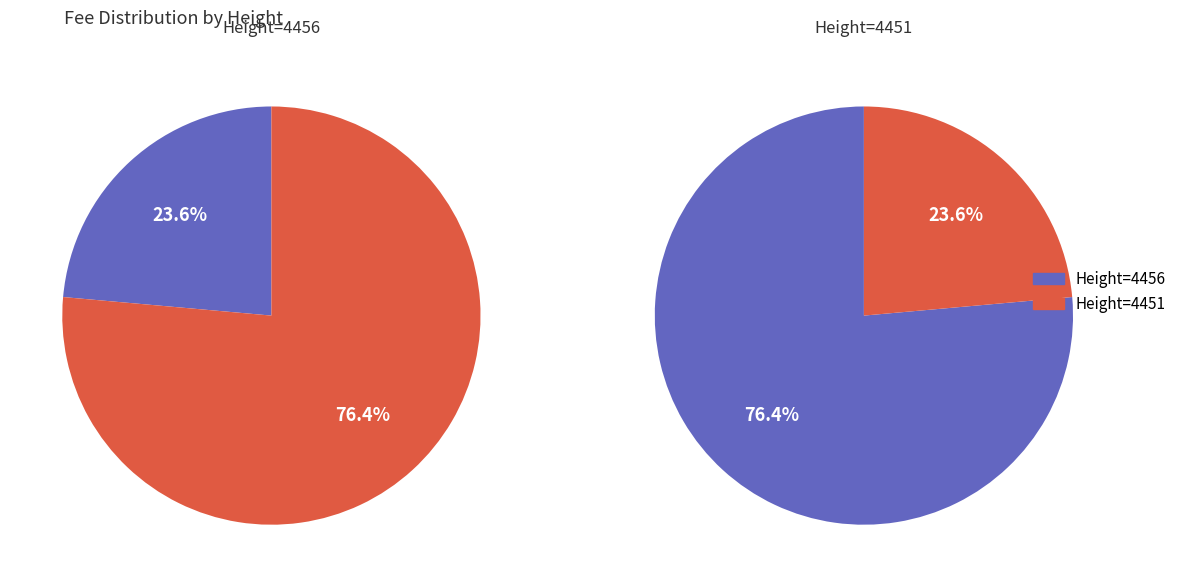

Count the number of slices in the pie.

2